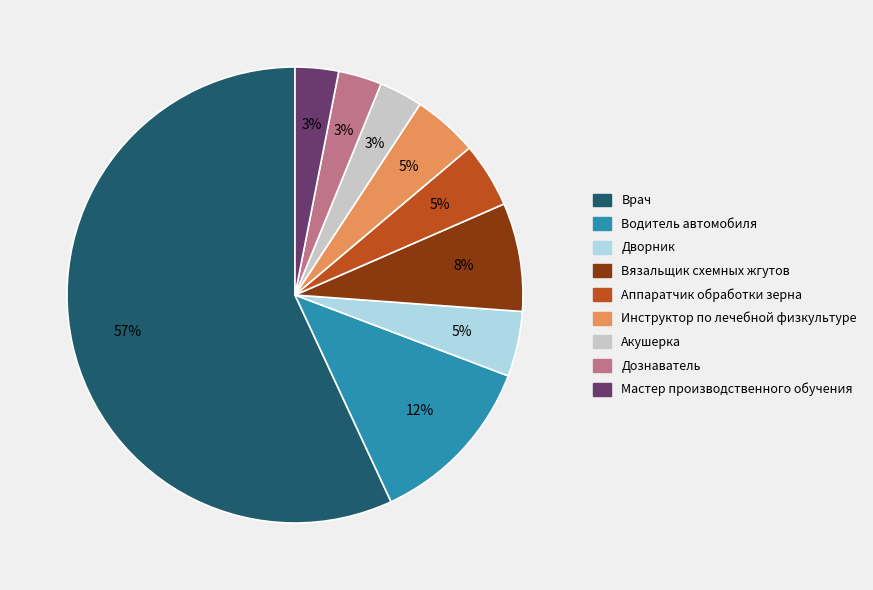

How many slices are in this pie chart?

9